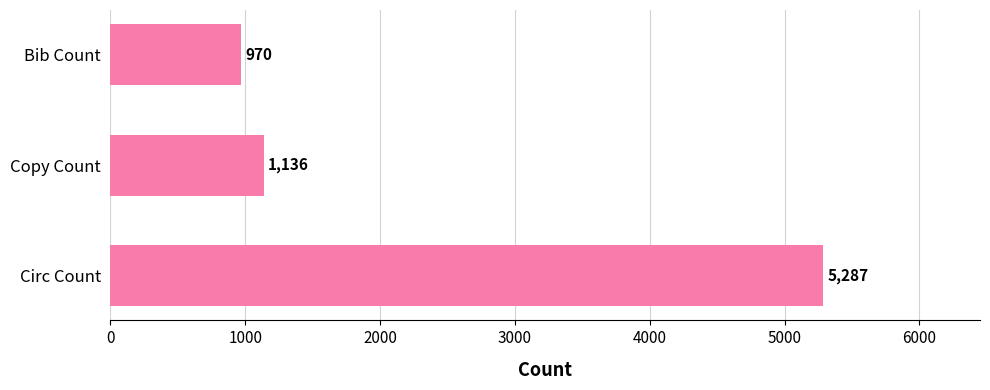

What position from the top is Bib Count?

1